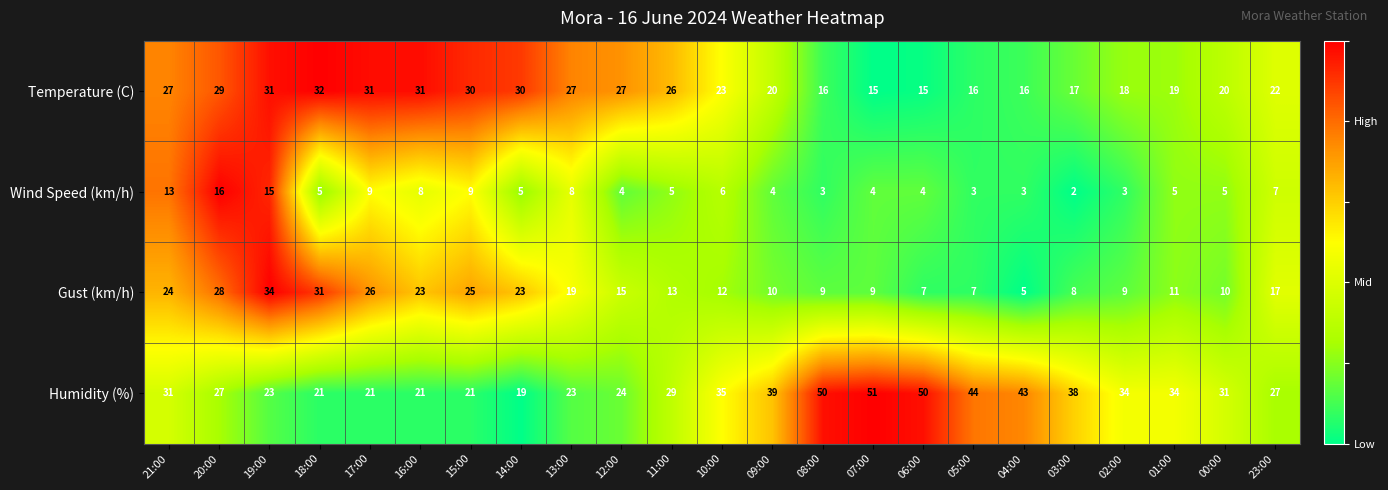

At which label does Gust (km/h) first exceed 13?

21:00